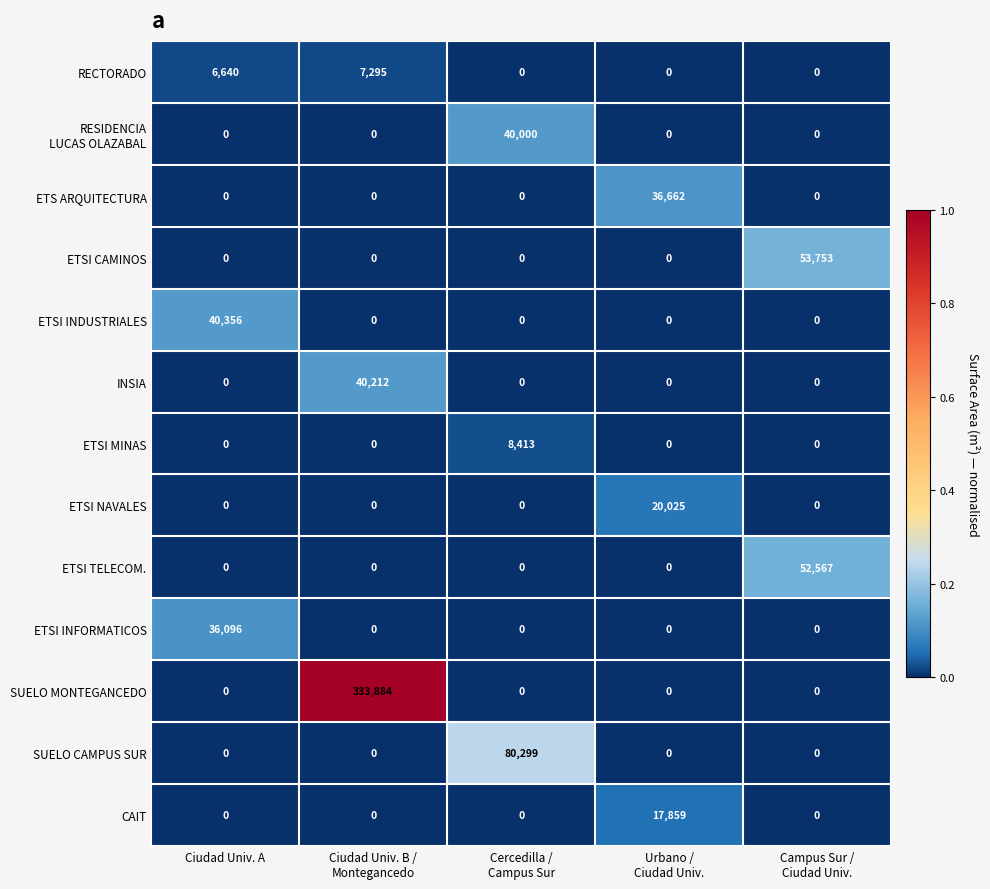

What is the total value across all series at Urbano /
Ciudad Univ.?

74546